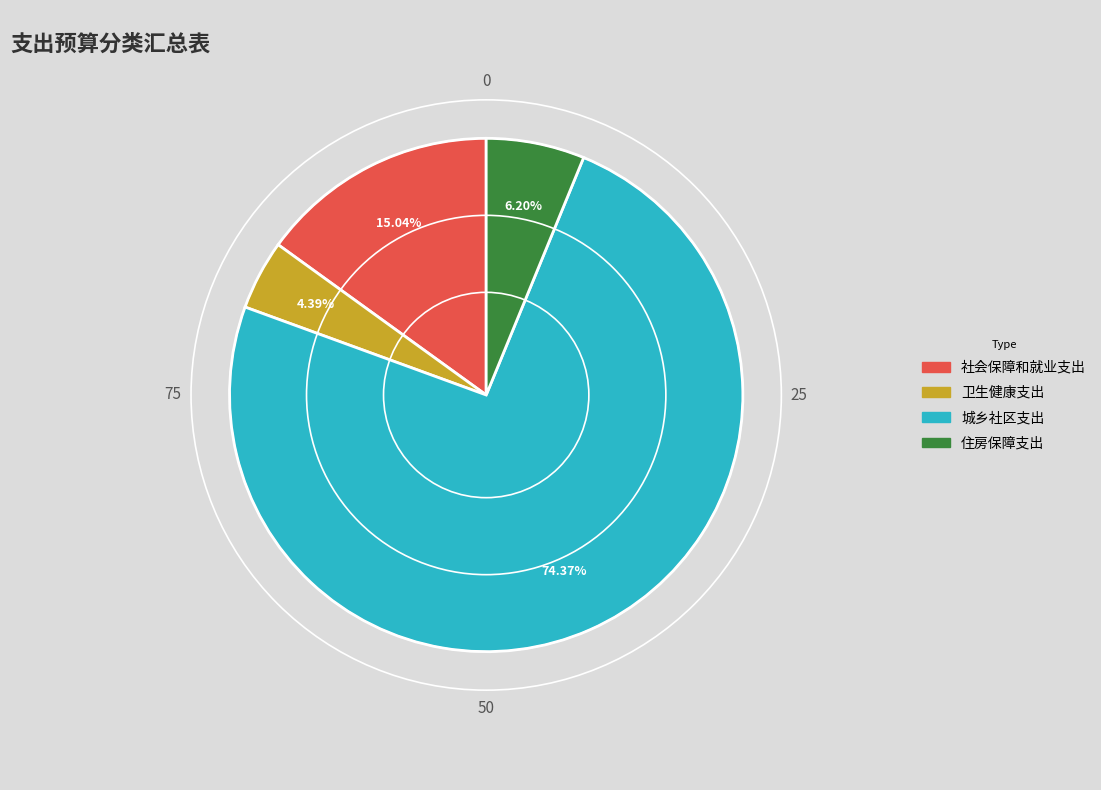

What is the smallest slice in the pie chart?

卫生健康支出